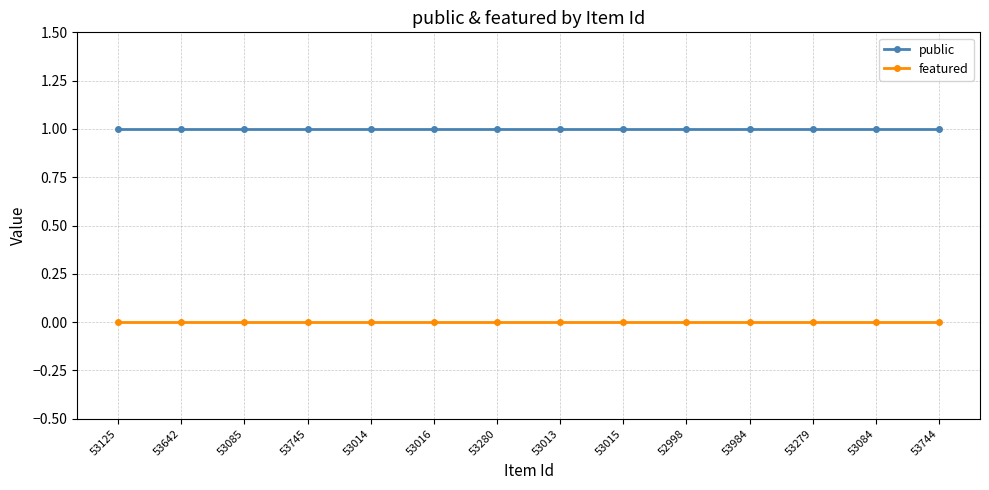

At how many categories does at least one series exceed 0?

14